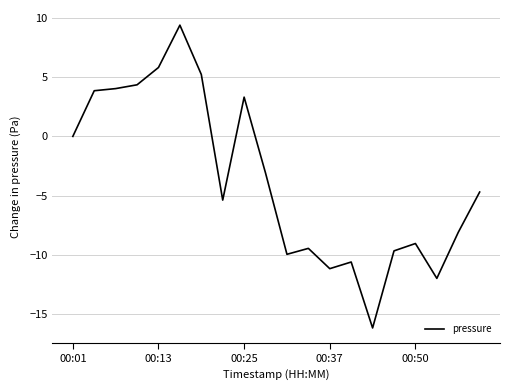

What is the greatest value displayed?

9.4